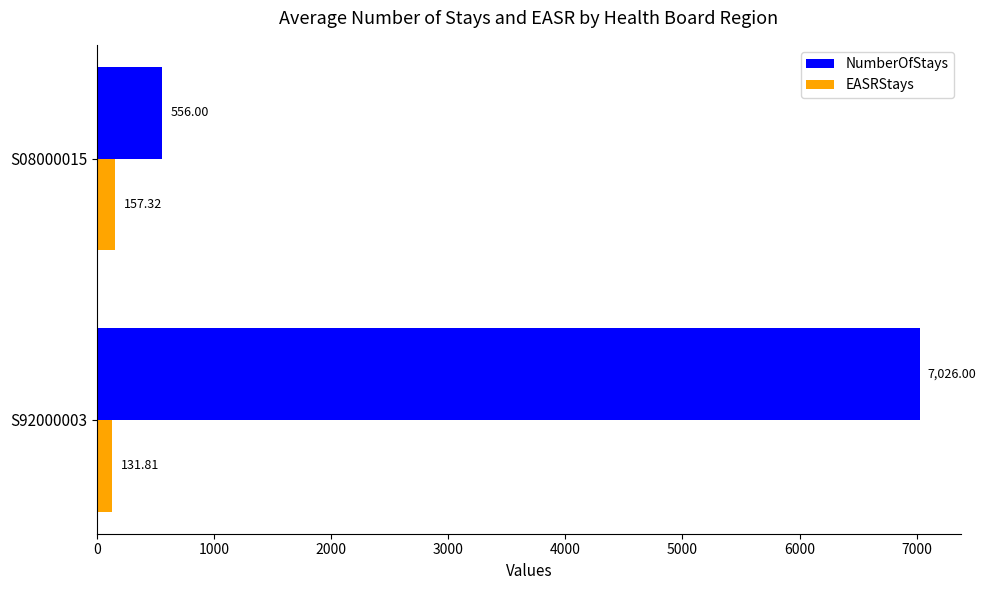

Between S92000003 and S08000015, which series saw the biggest shift?

NumberOfStays